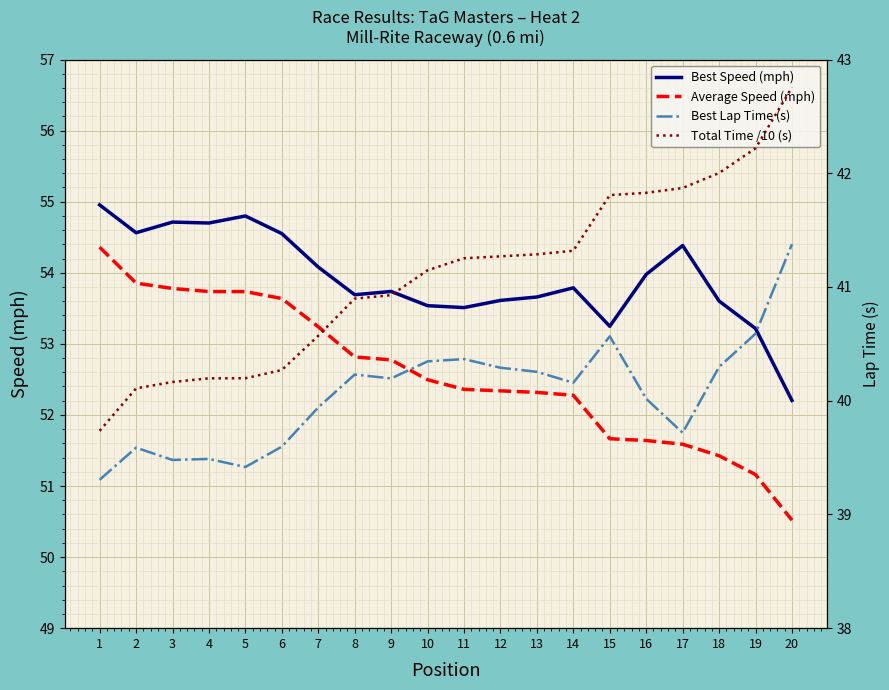

The value of Average Speed (mph) at 7 is 77.1. True or false?

False